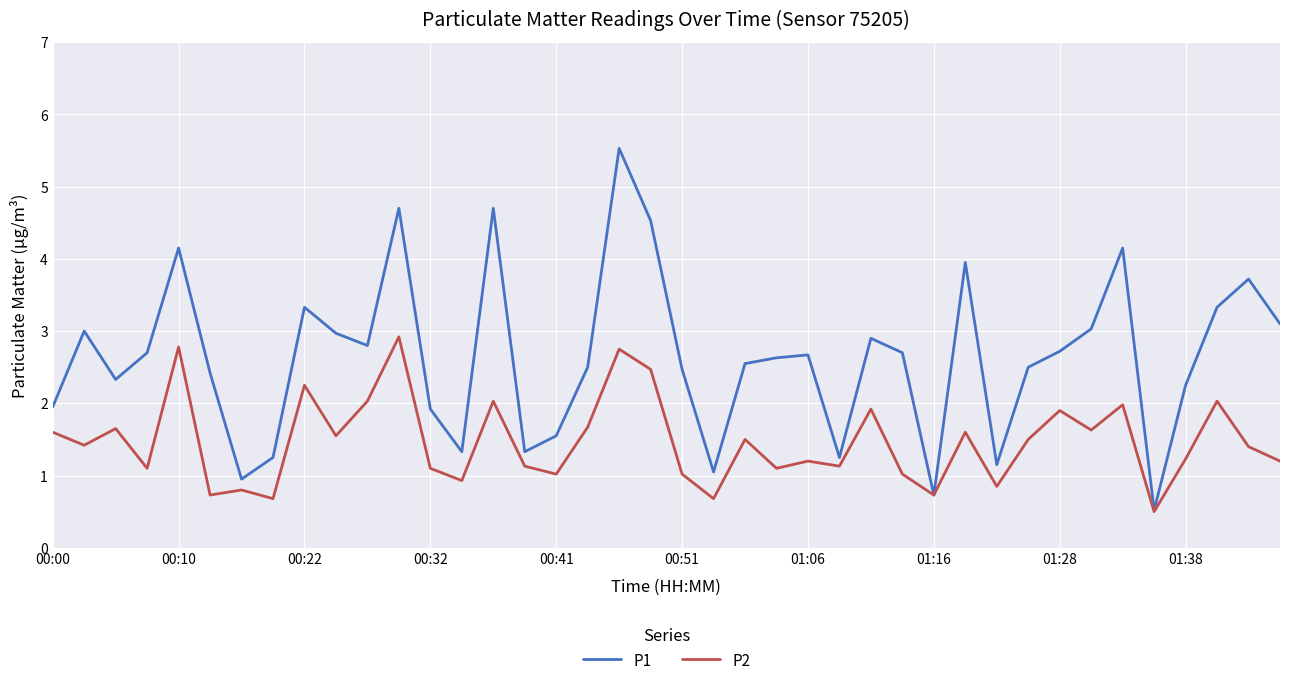

Which series has the largest total across all categories?

P1